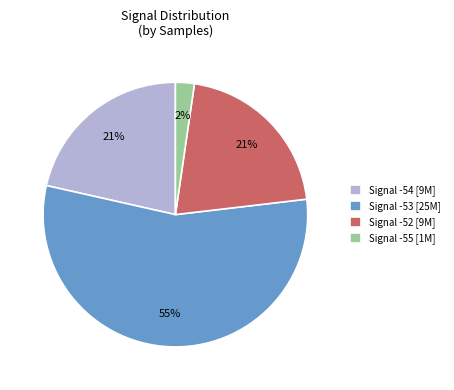

Is Signal -52 [9M] the majority of the pie?

No